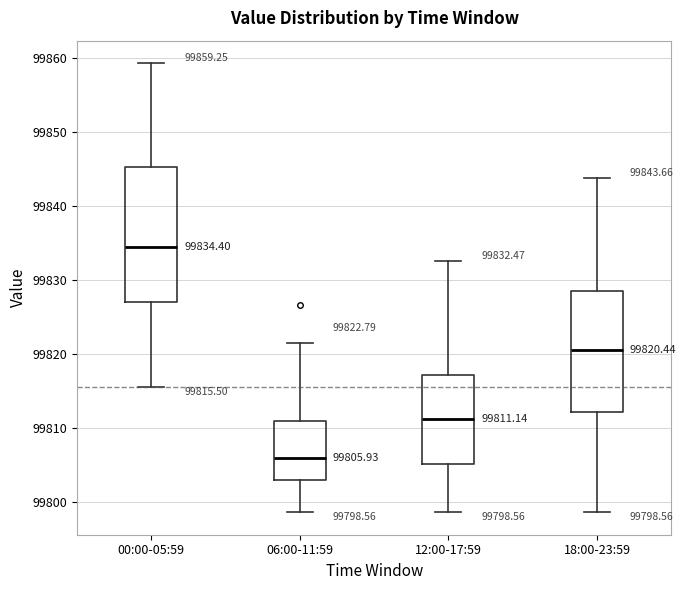

Comparing the boxes themselves (not the whiskers), which one is the tallest?

00:00-05:59